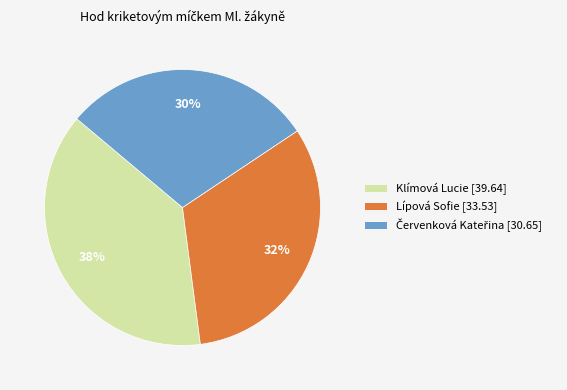

Which category has the biggest portion of the pie?

Klímová Lucie [39.64]